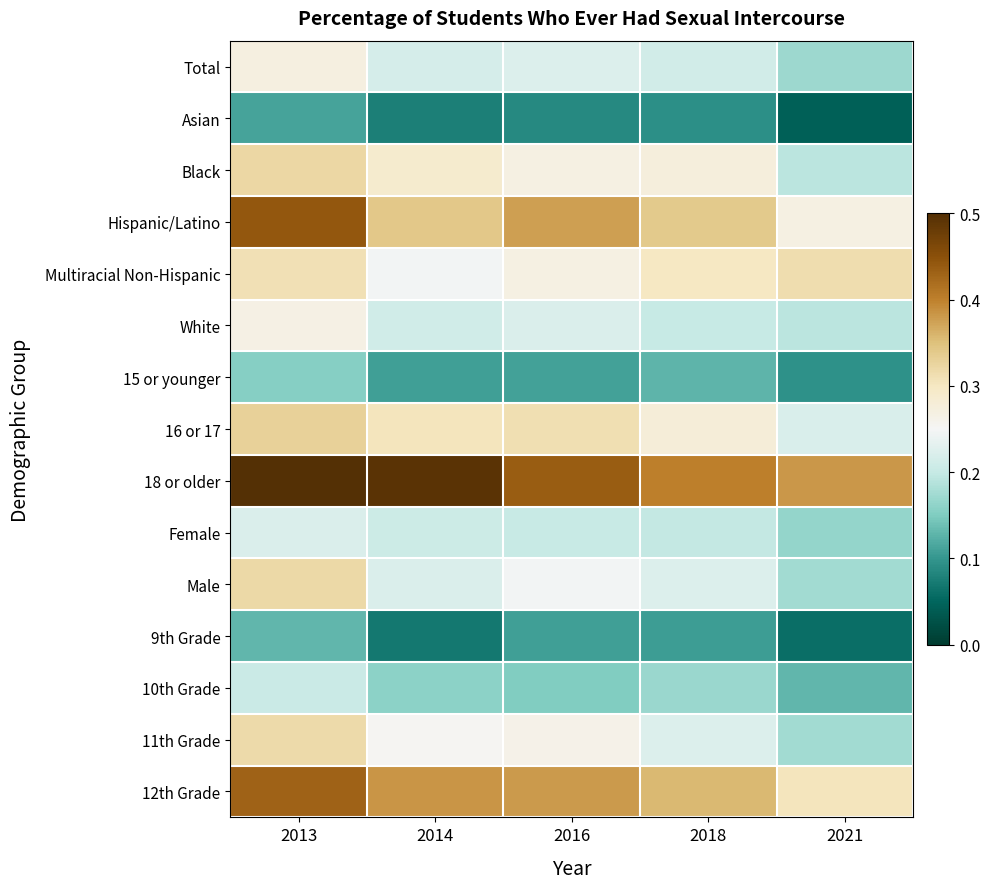

What is the difference between the highest and lowest values at 2018?

0.3